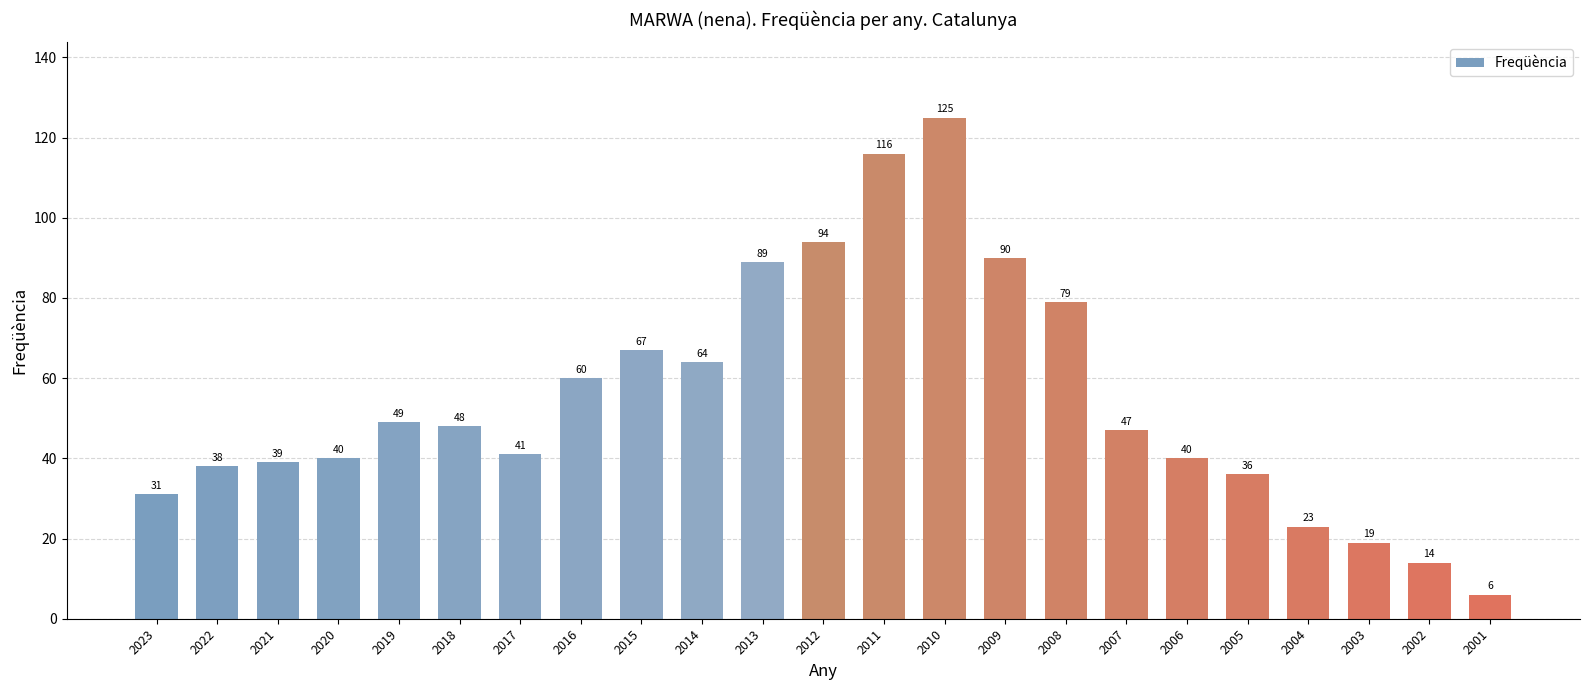

Between 2014 and 2018, which is larger?

2014